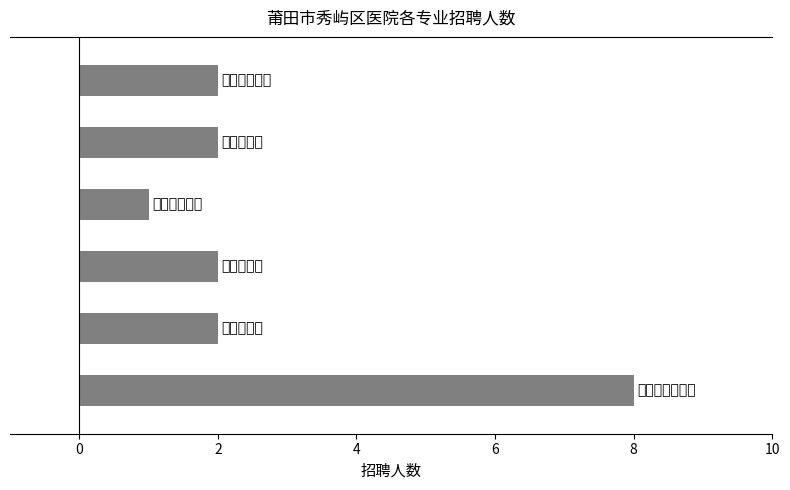

What is the maximum value shown in the chart?

8